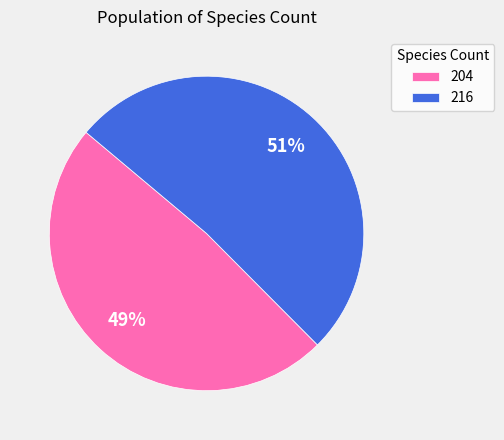

Is 216 the majority of the pie?

Yes